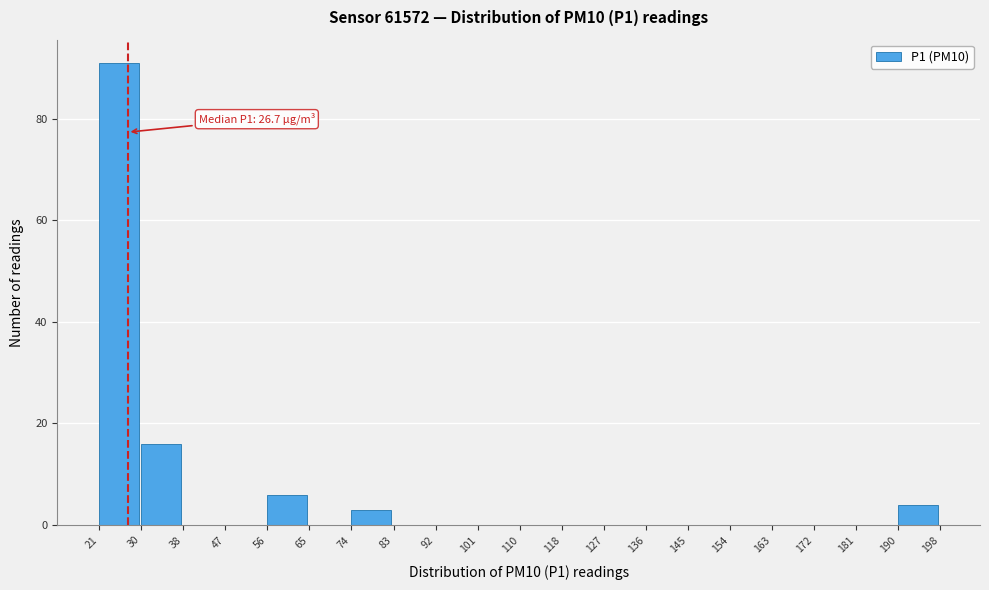

Which range on the x-axis has the tallest bar?

21 to 30